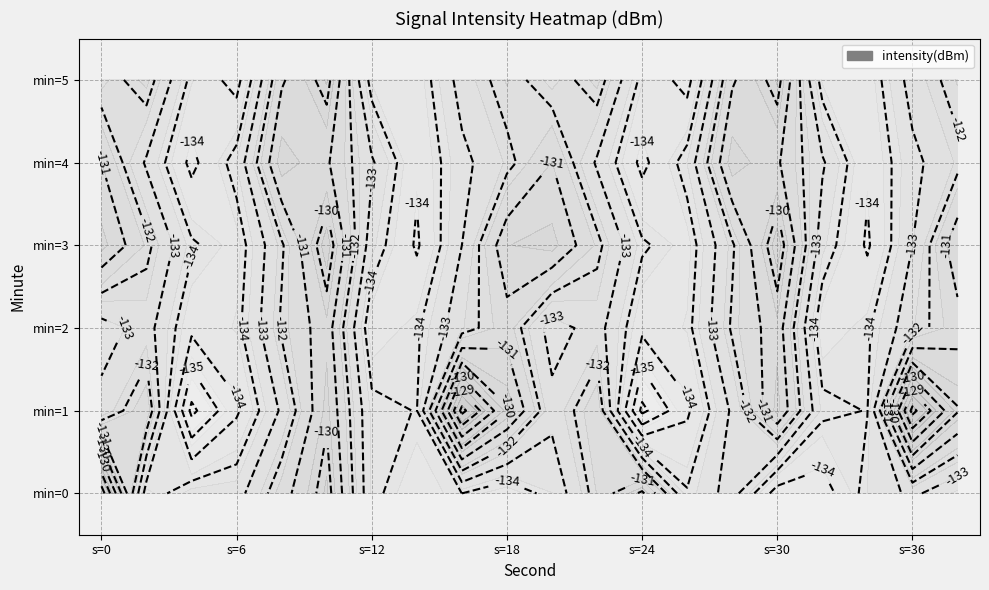

True or false: 2 has a value of -186.1 at 13.

False